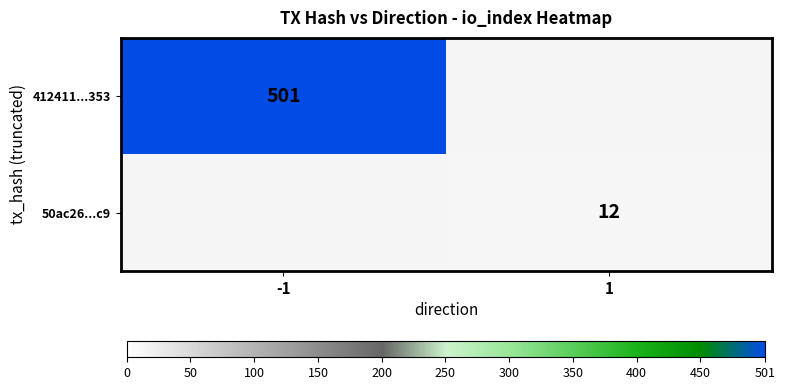

The value of 412411...353 at -1 is 881. True or false?

False